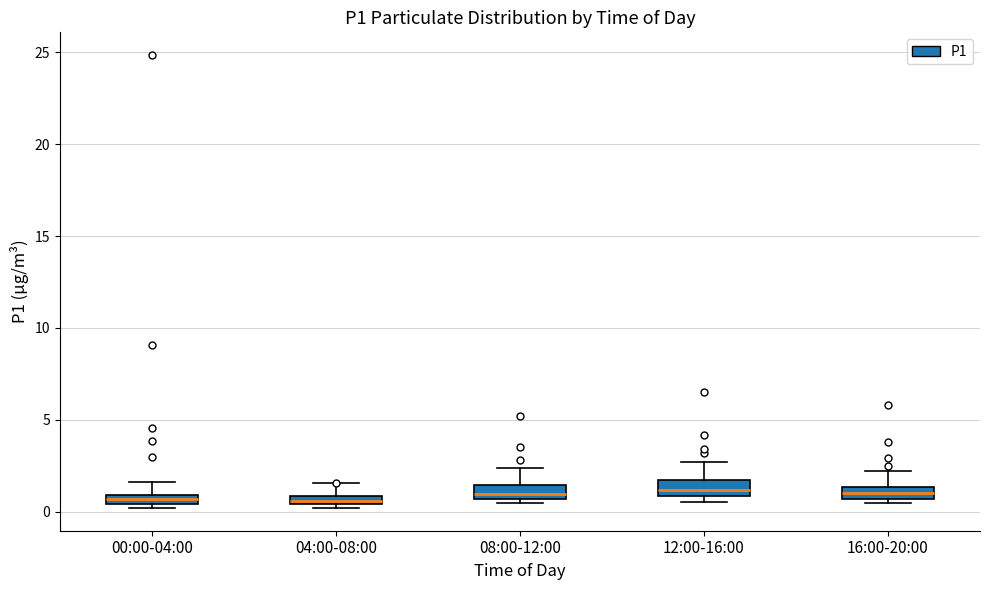

Where does the median line of the box for 08:00-12:00 sit on the y-axis? The values are not printed on the chart, so give them approximately, as read against the axis.

1.0